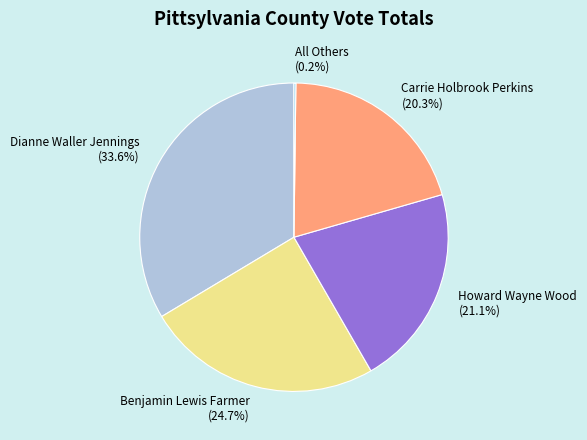

True or false: Howard Wayne Wood accounts for 14% of the total.

False